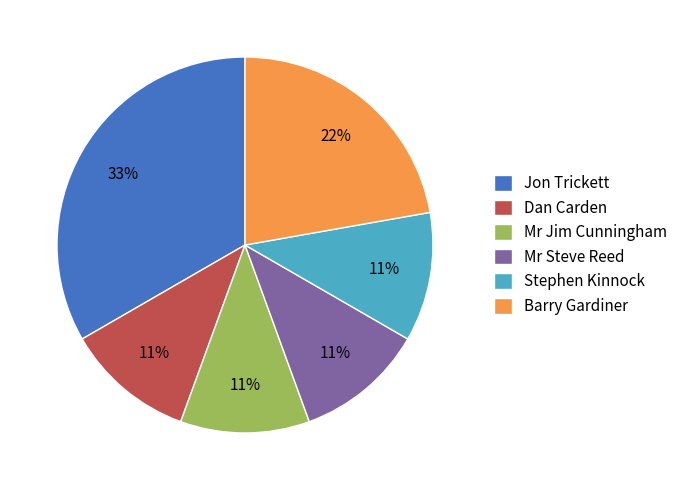

What percentage is the Jon Trickett slice, to the nearest percent?

33%